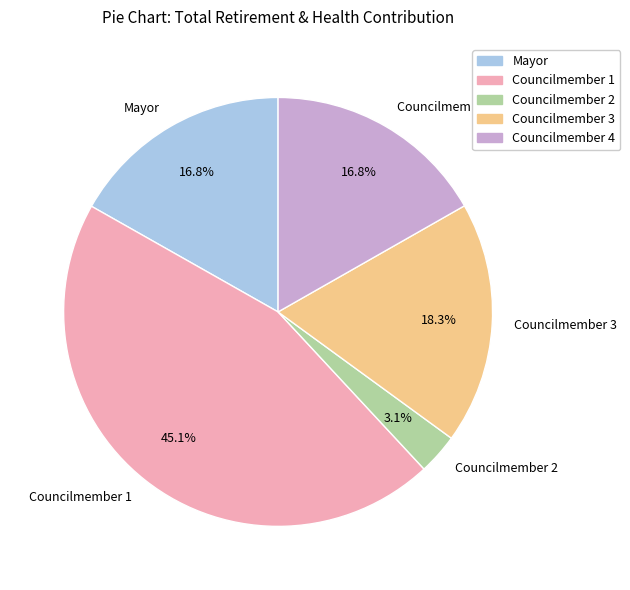

How many segments does this pie chart have?

5